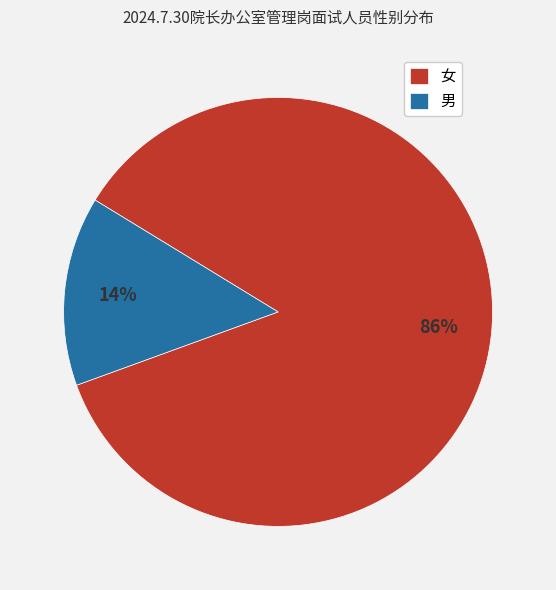

To the nearest percent, what percentage of the pie is 女?

86%